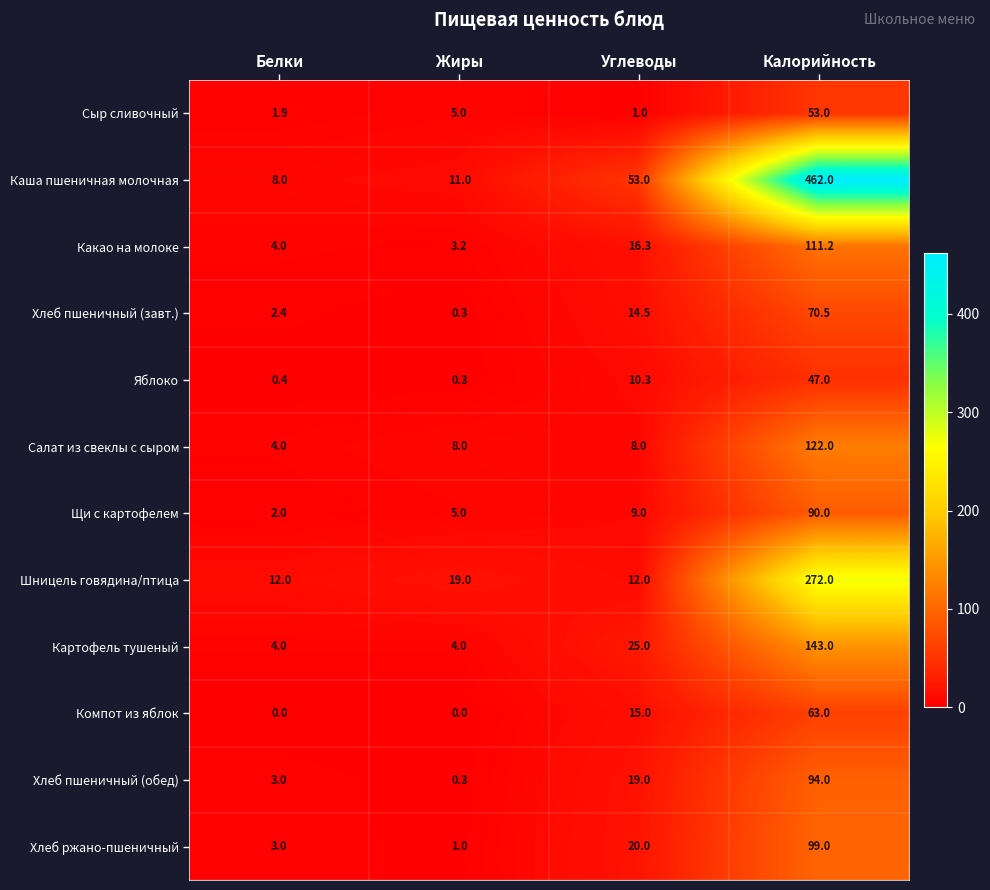

Which series has the largest total across all categories?

Каша пшеничная молочная